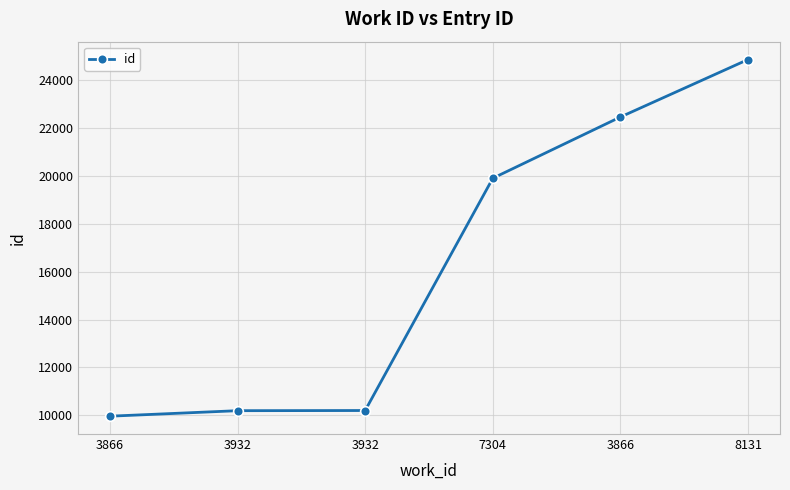

How many lines are shown in the chart?

1